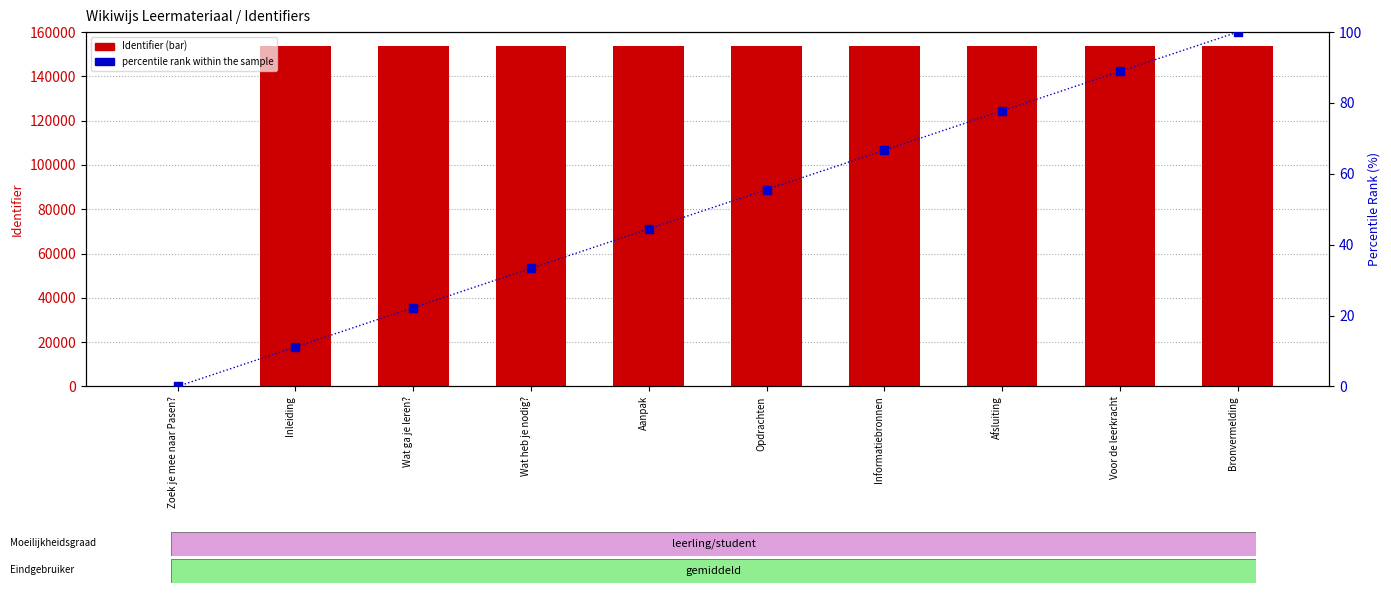

Which series has the largest total across all categories?

Identifier